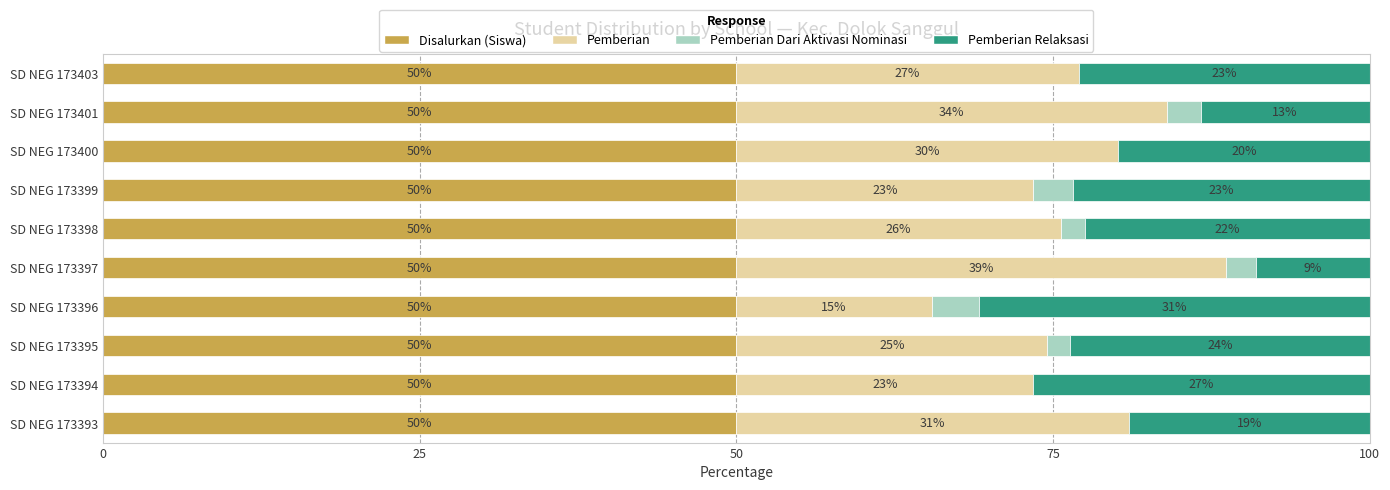

How many categories are shown in the chart?

10